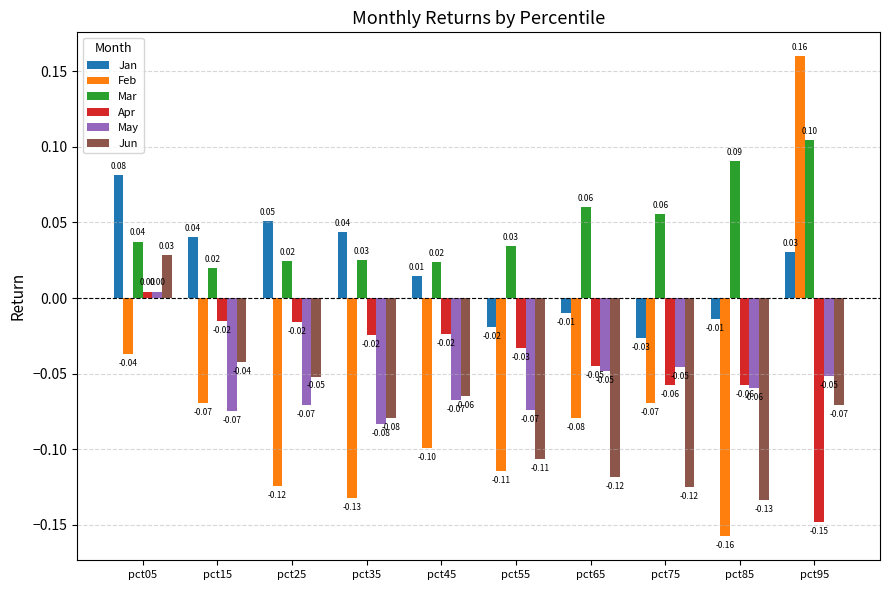

At which label does May reach its minimum?

pct35